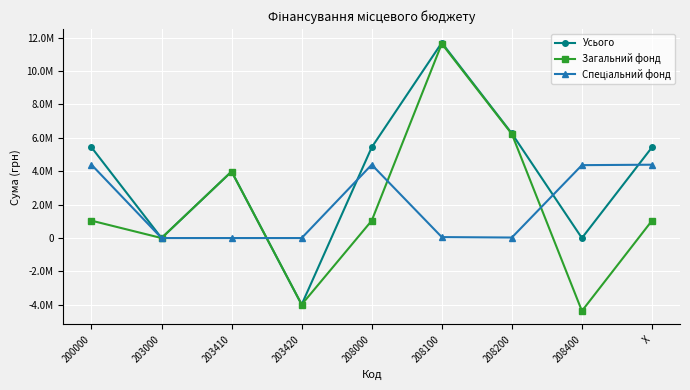

How many times do Загальний фонд and Спеціальний фонд cross each other?

3